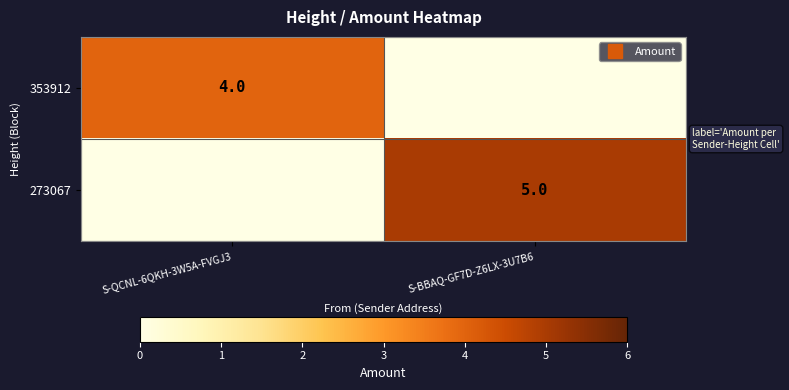

Between S-QCNL-6QKH-3W5A-FVGJ3 and S-BBAQ-GF7D-Z6LX-3U7B6, which is larger?

S-QCNL-6QKH-3W5A-FVGJ3